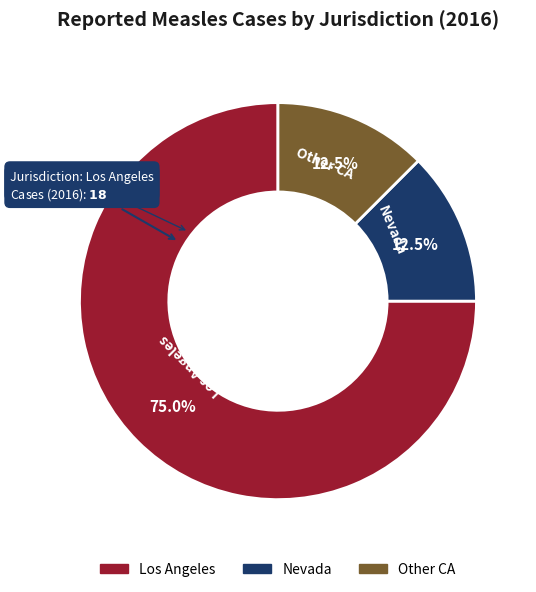

What is the ratio of the value at Los Angeles to the value at Other CA?

6.0